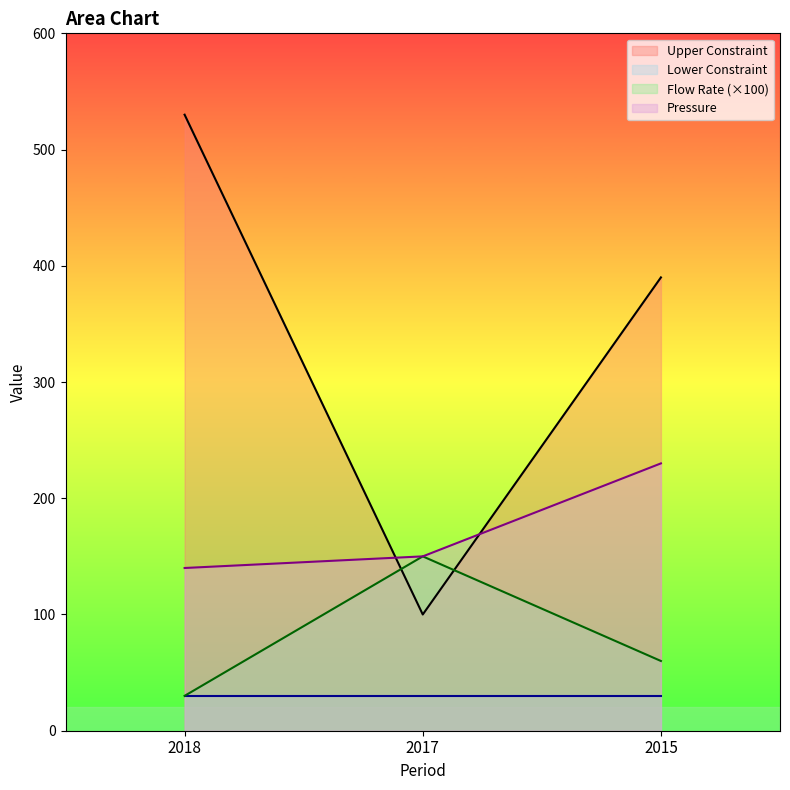

Does the chart display data point markers on the line(s)?

No